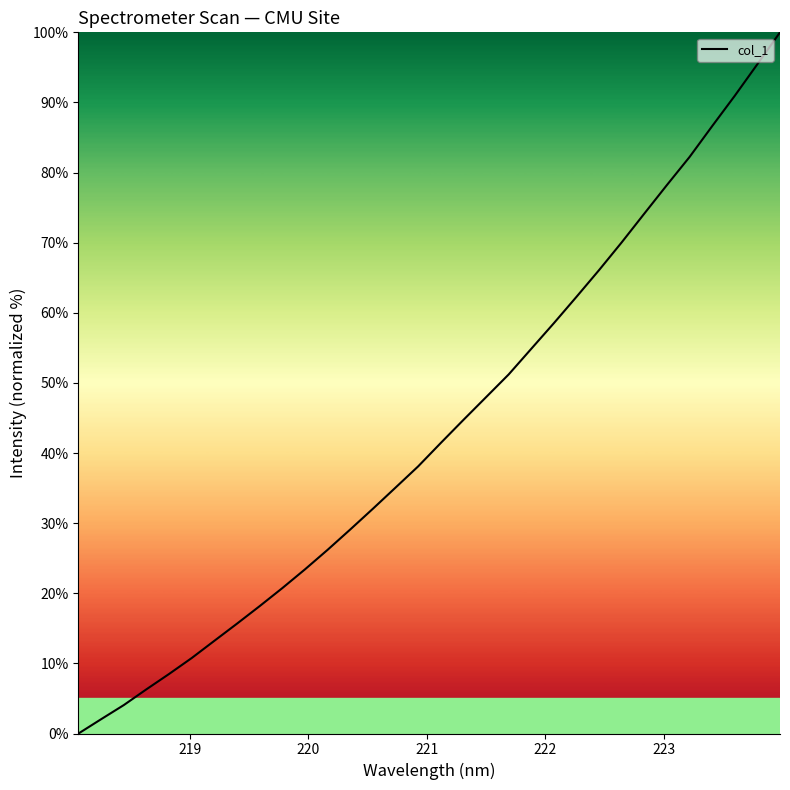

What is the difference between the maximum and minimum values?

100.0